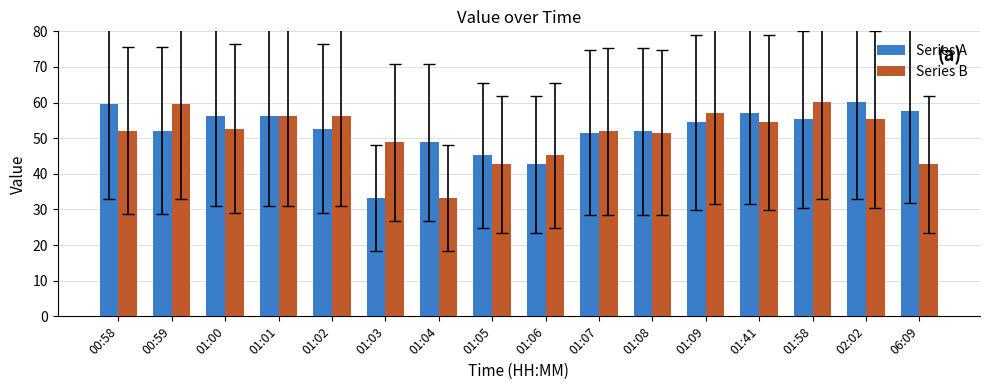

What is the spread (max minus min) of values at 01:04?

15.7